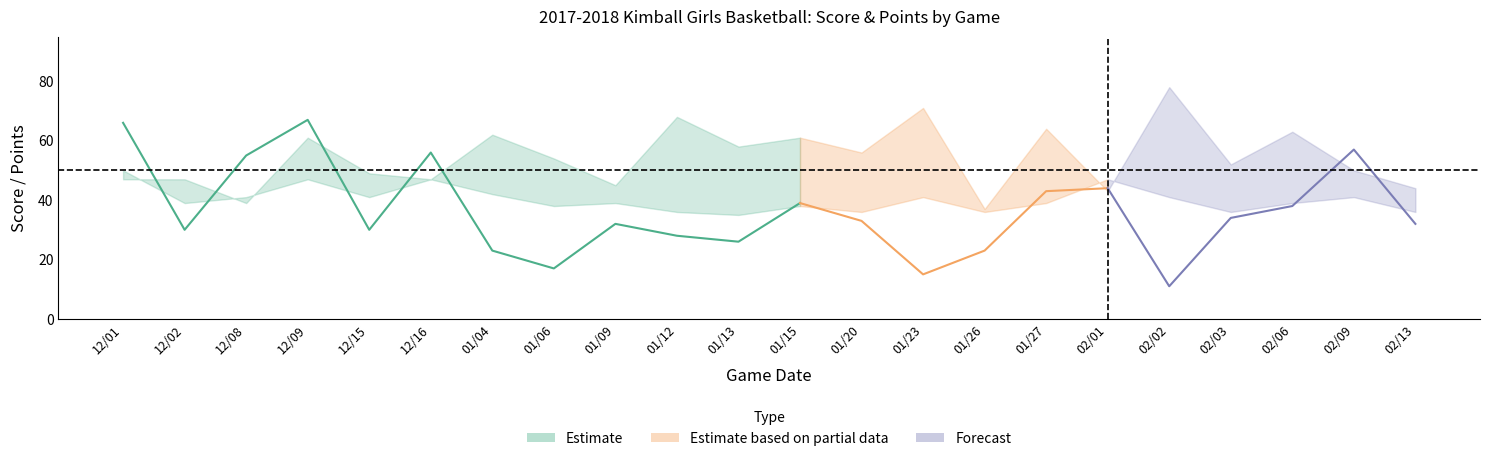

Is this an area chart (filled region under the line)?

No